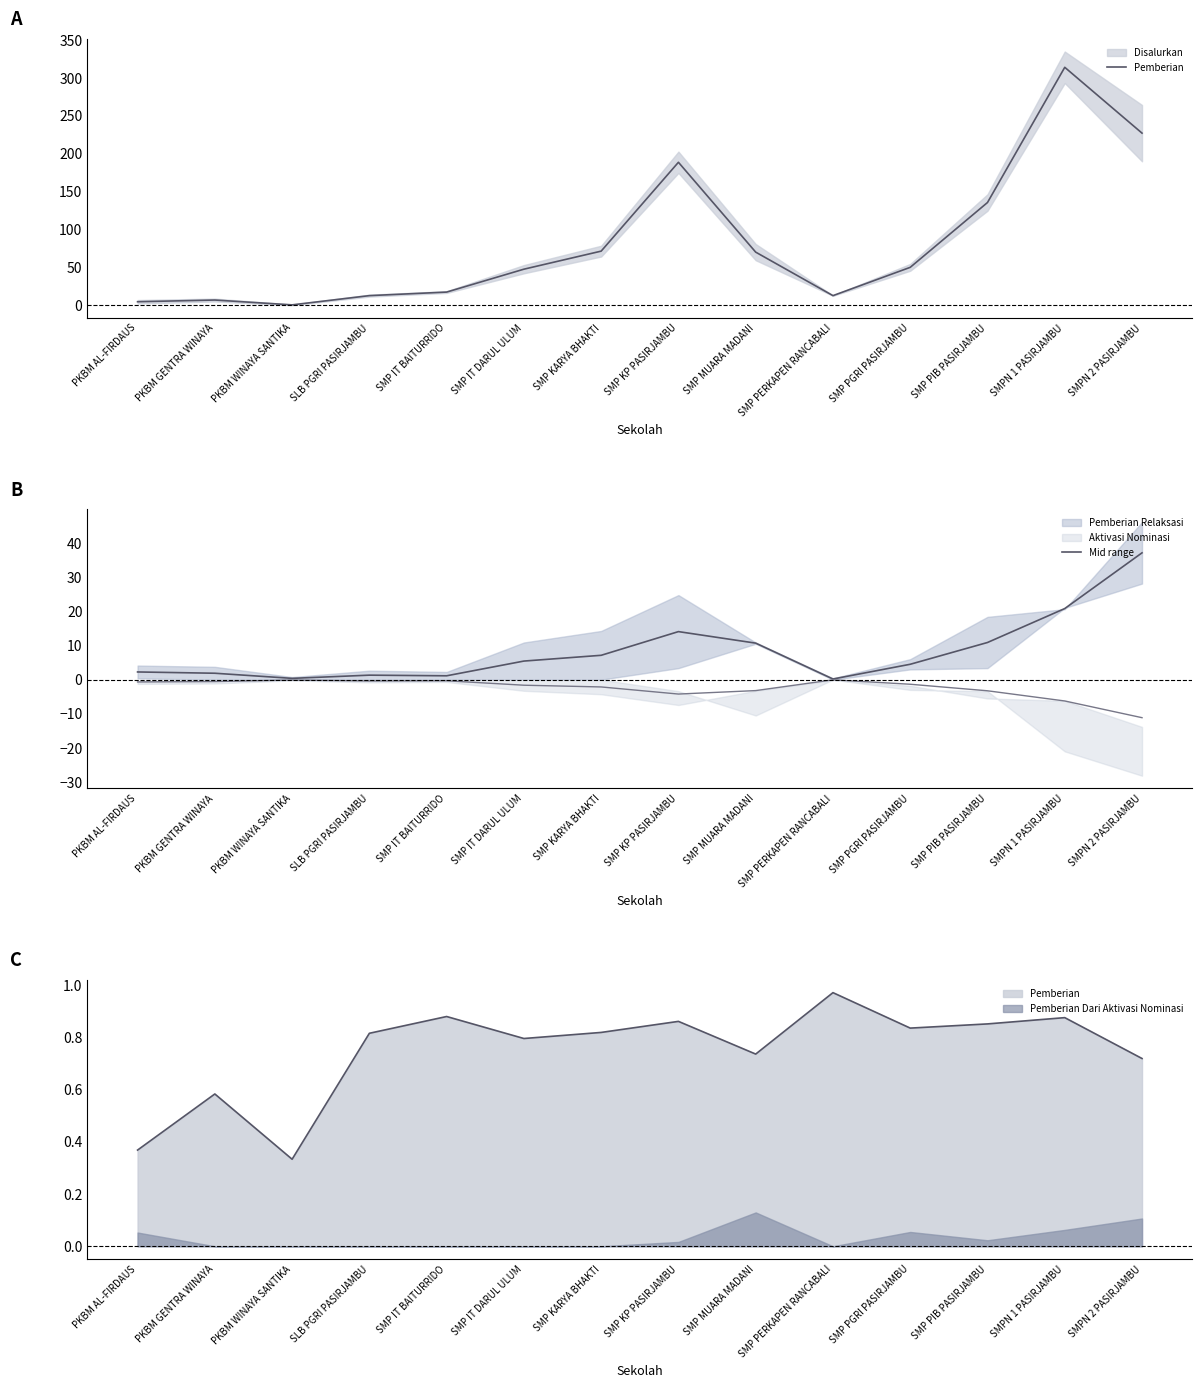

True or false: Pemberian has more than 0 points higher than both neighbors.

True